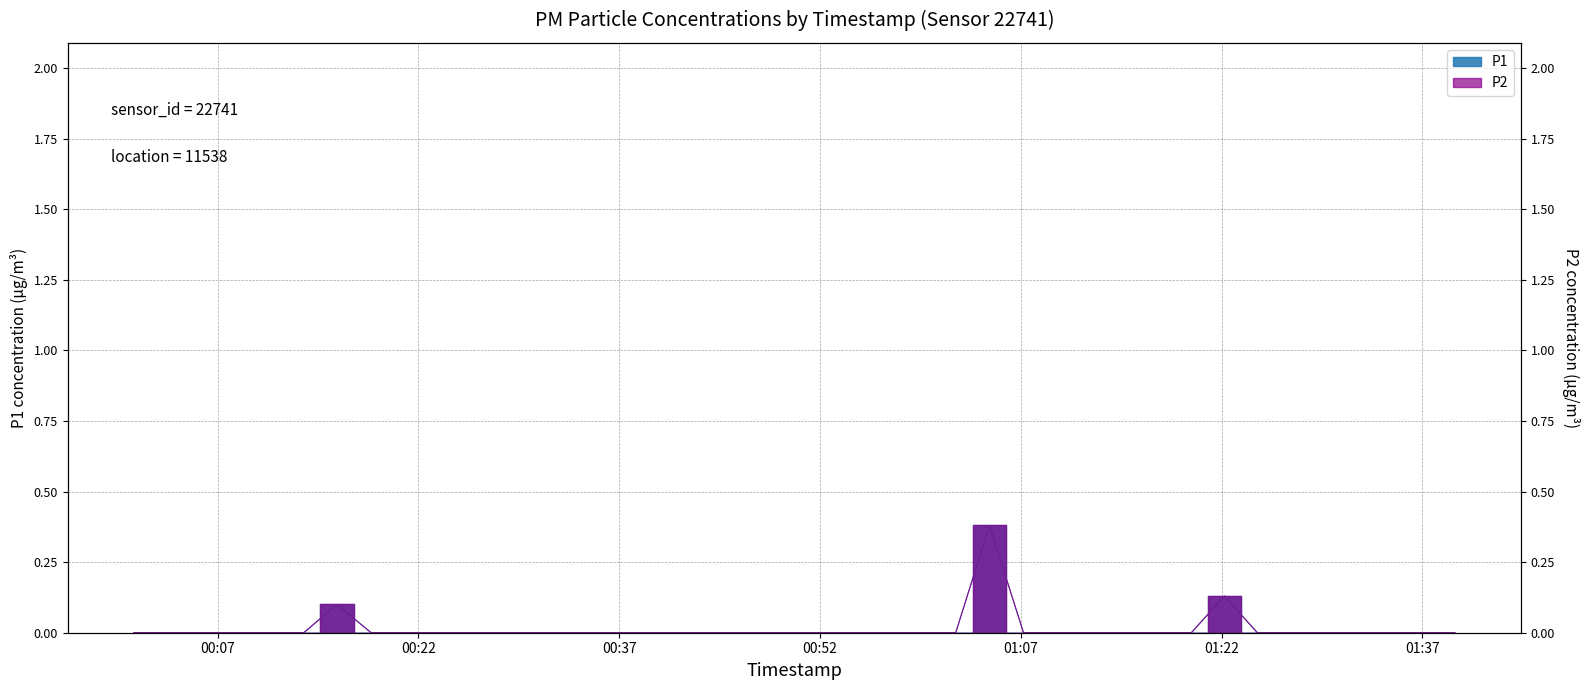

What is the label of the 22nd point from the left?

2023-03-17T00:54:10